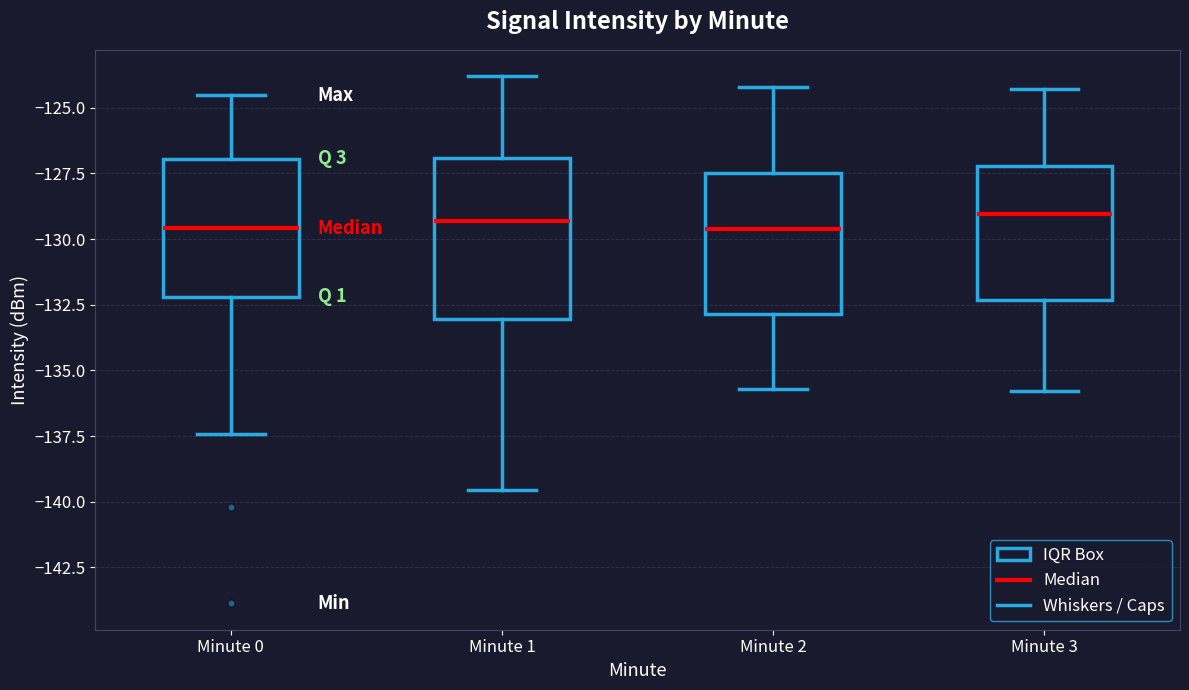

Where is the upper edge of the box for Minute 3 on the y-axis? The values are not printed on the chart, so give them approximately, as read against the axis.

-127.0